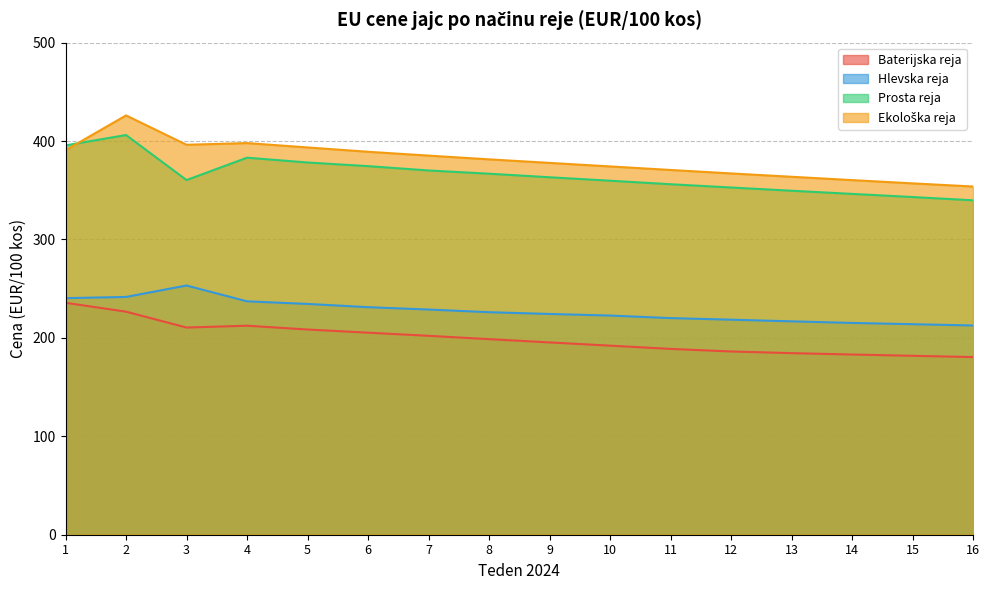

Where is Prosta reja nearest to the value 372?

7